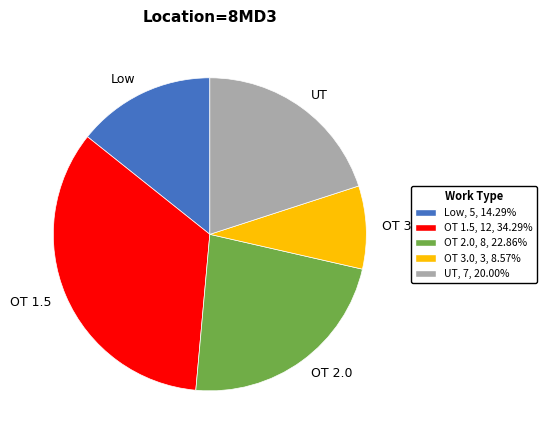

Approximately how many times larger is the value at OT 2.0, 8, 22.86% compared to OT 1.5, 12, 34.29%?

0.7